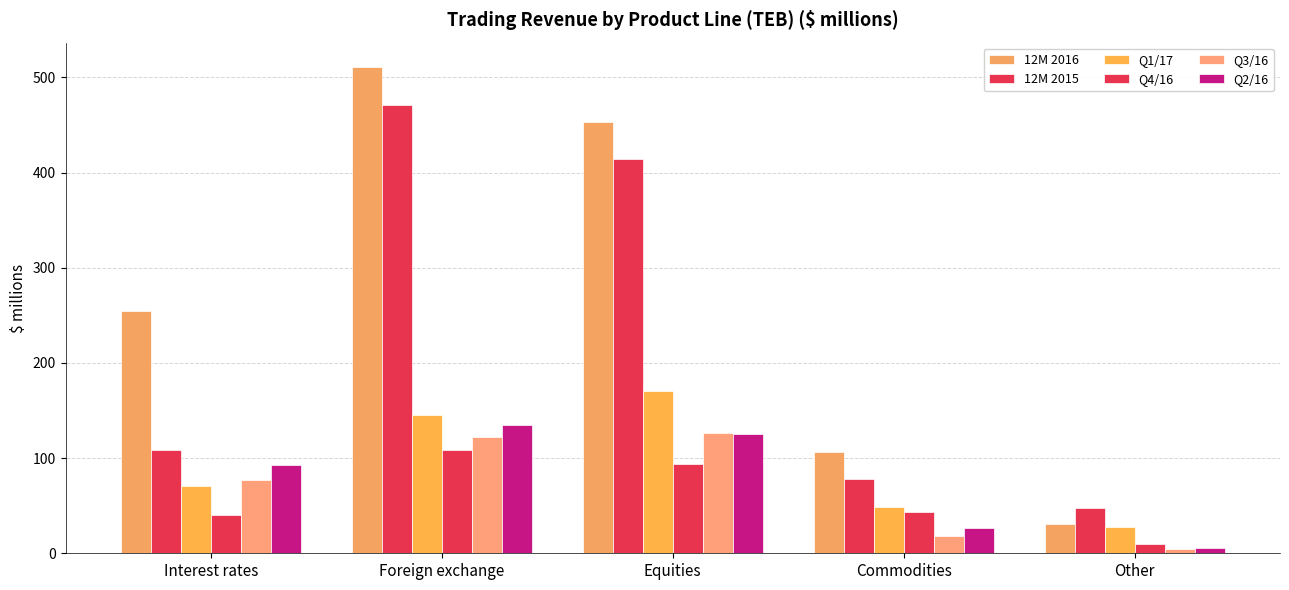

How many series are shown in this chart?

6